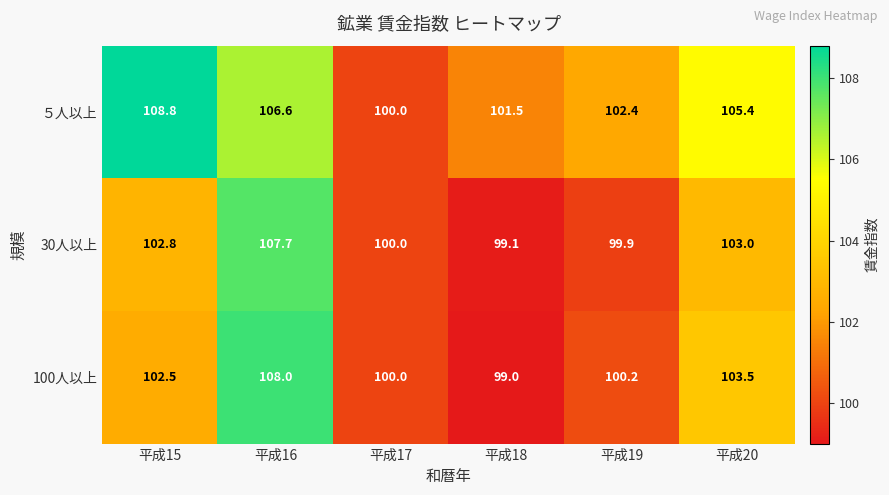

Which category has the lowest value in the ５人以上 series?

平成17